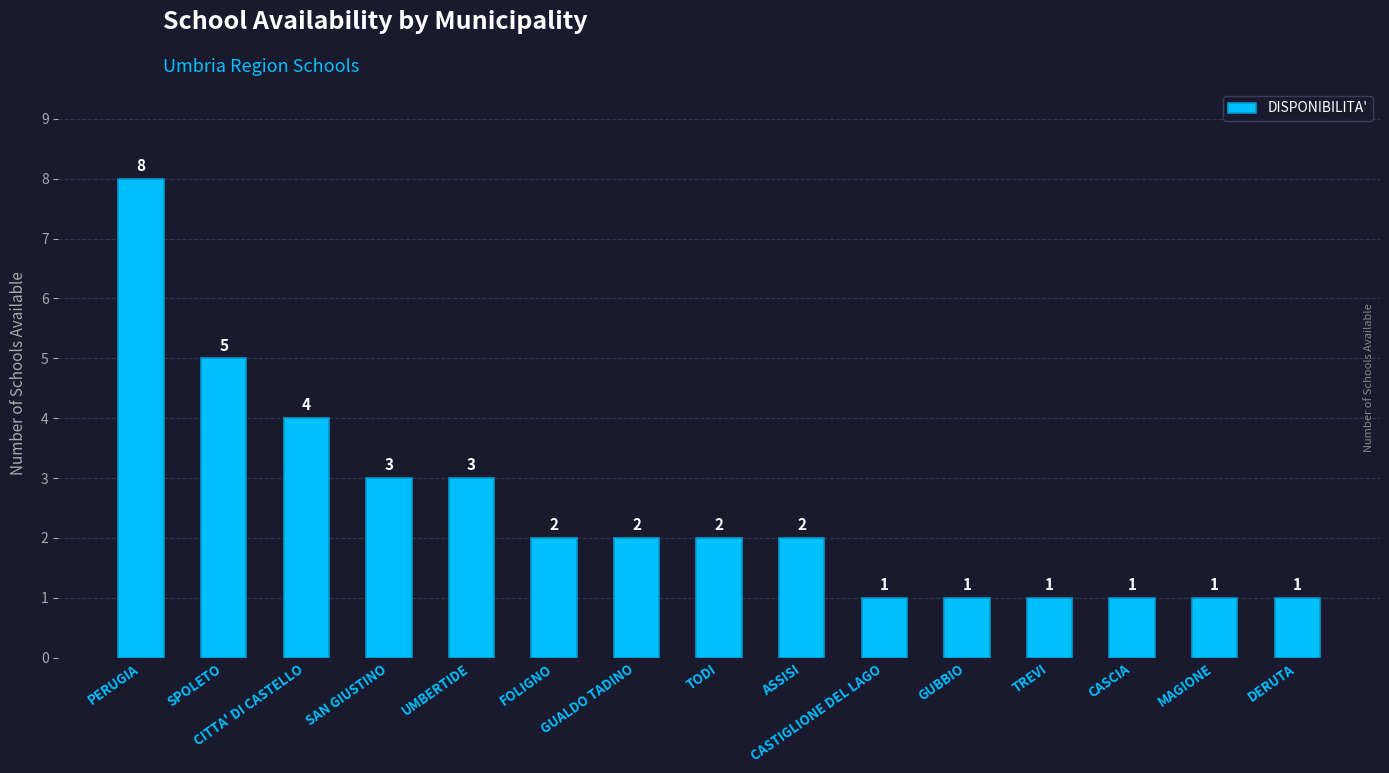

The chart shows a value of 5 at SPOLETO. True or false?

True